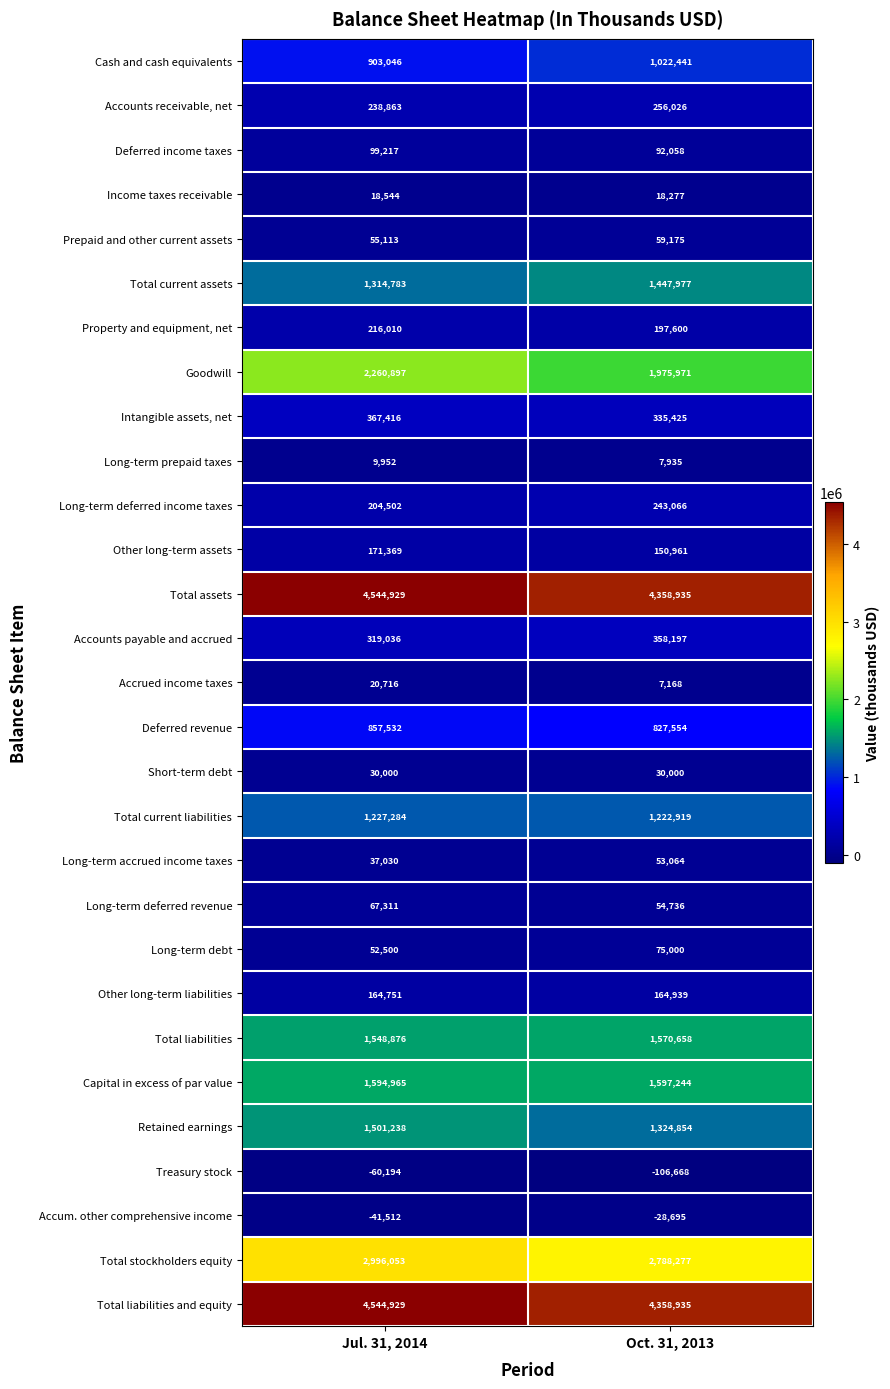

What is the total value across all series at Jul. 31, 2014?

25265156